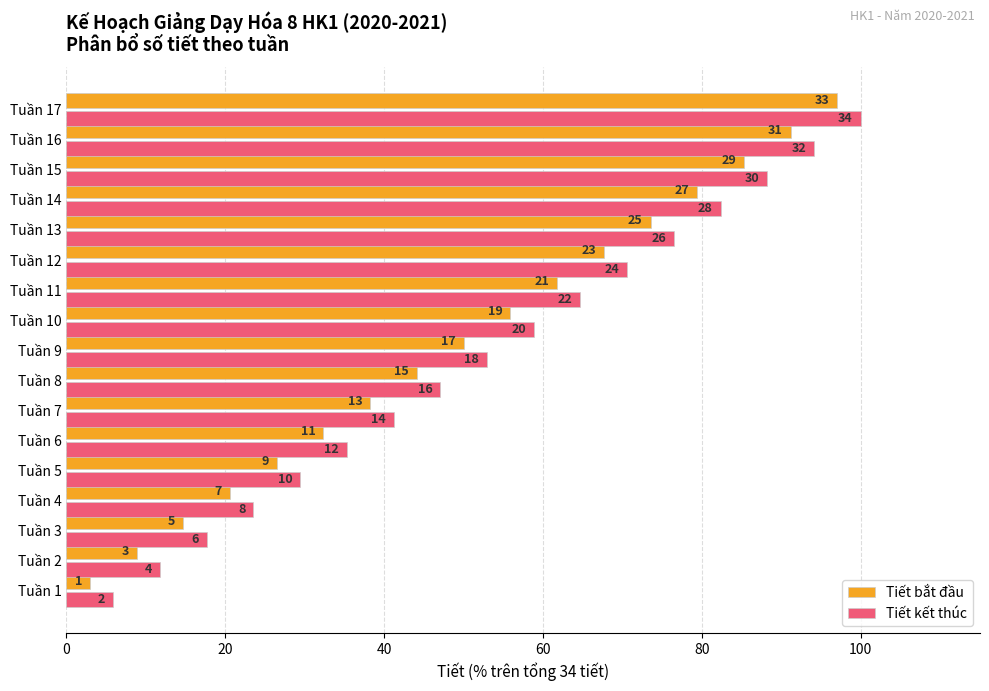

What is the average value of the Tiết bắt đầu series?

50.0